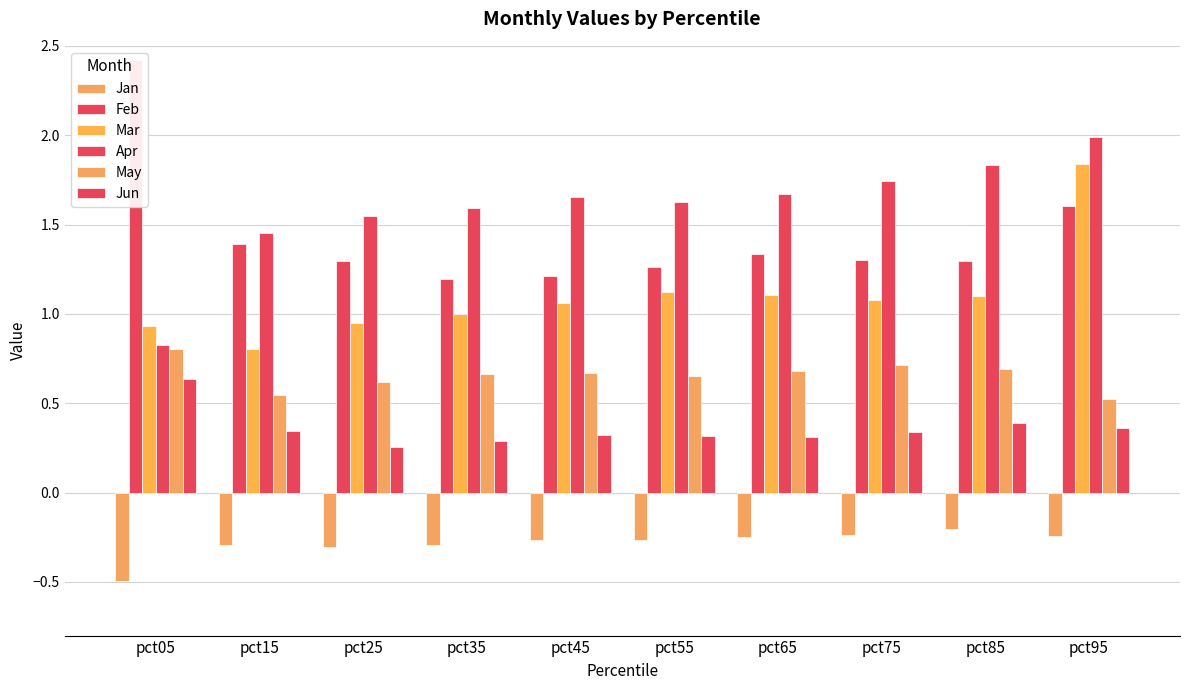

Reading left to right, extract all data points from this chart.

Jan: -0.5	-0.3	-0.3	-0.3	-0.3	-0.3	-0.2	-0.2	-0.2	-0.2
Feb: 2.4	1.4	1.3	1.2	1.2	1.3	1.3	1.3	1.3	1.6
Mar: 0.9	0.8	0.9	1.0	1.1	1.1	1.1	1.1	1.1	1.8
Apr: 0.8	1.5	1.5	1.6	1.7	1.6	1.7	1.7	1.8	2.0
May: 0.8	0.5	0.6	0.7	0.7	0.7	0.7	0.7	0.7	0.5
Jun: 0.6	0.3	0.3	0.3	0.3	0.3	0.3	0.3	0.4	0.4